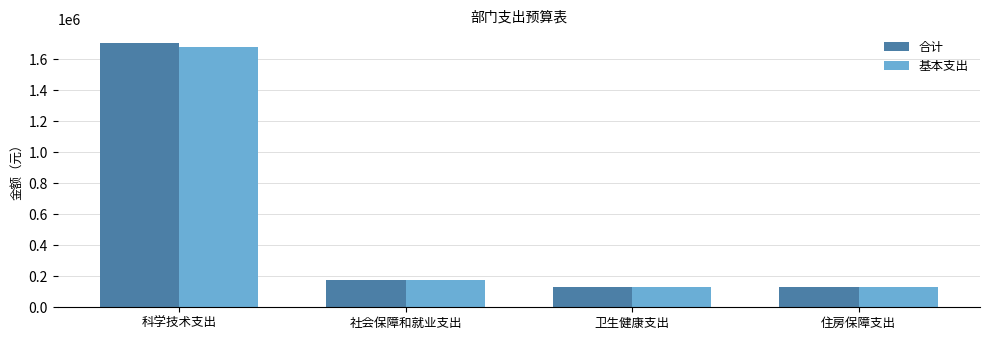

What is the greatest value displayed?

1706712.7